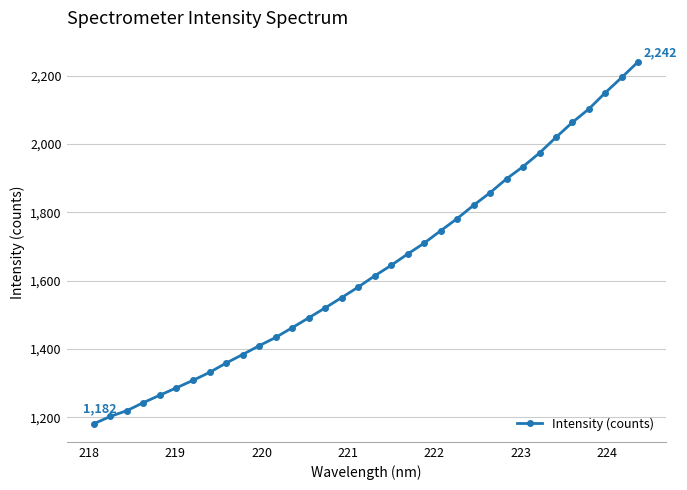

What is the difference between the maximum and minimum values?

1060.0